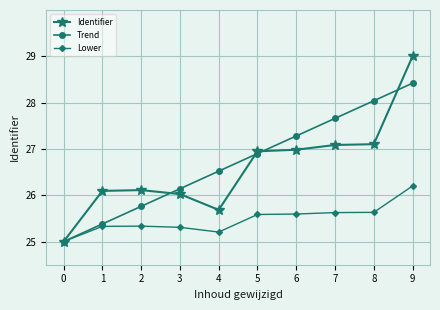

Between 6 and 7, which series saw the biggest shift?

Trend